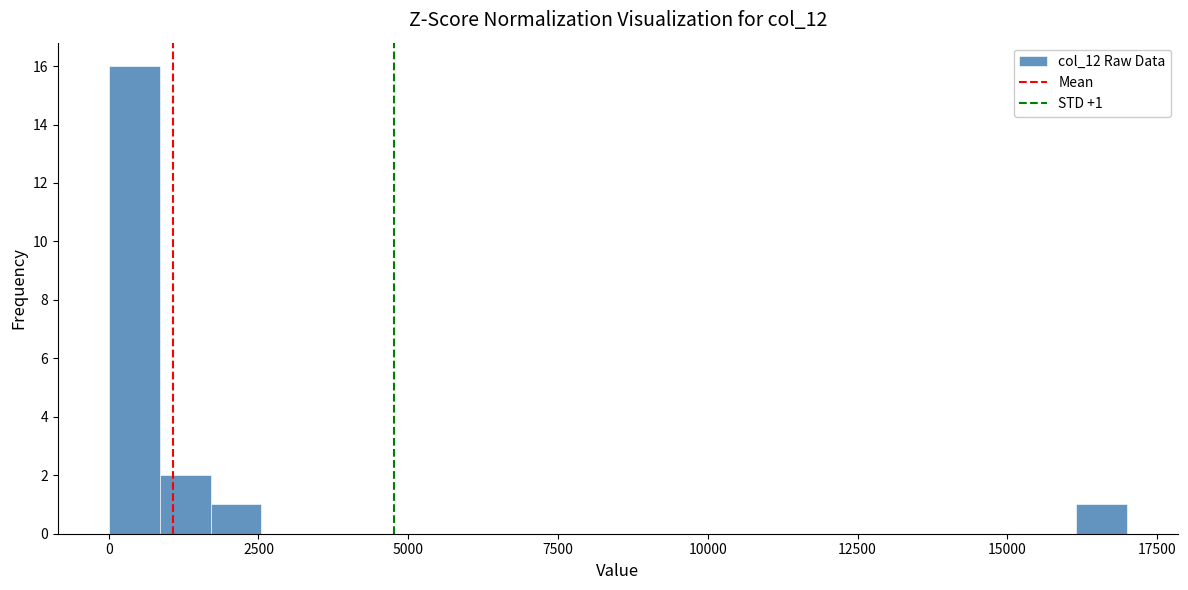

Around what value on the x-axis is the tallest bar? Give the approximate position of its centre, as read against the axis.

500